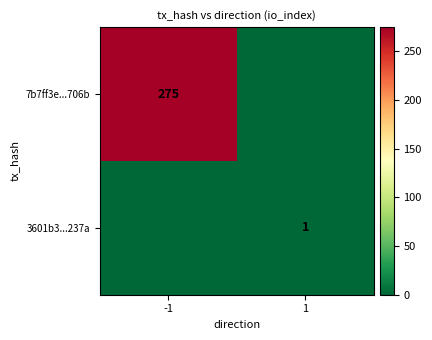

Is the value of 7b7ff3e...706b at -1 greater than the value of 3601b3...237a at 1?

Yes